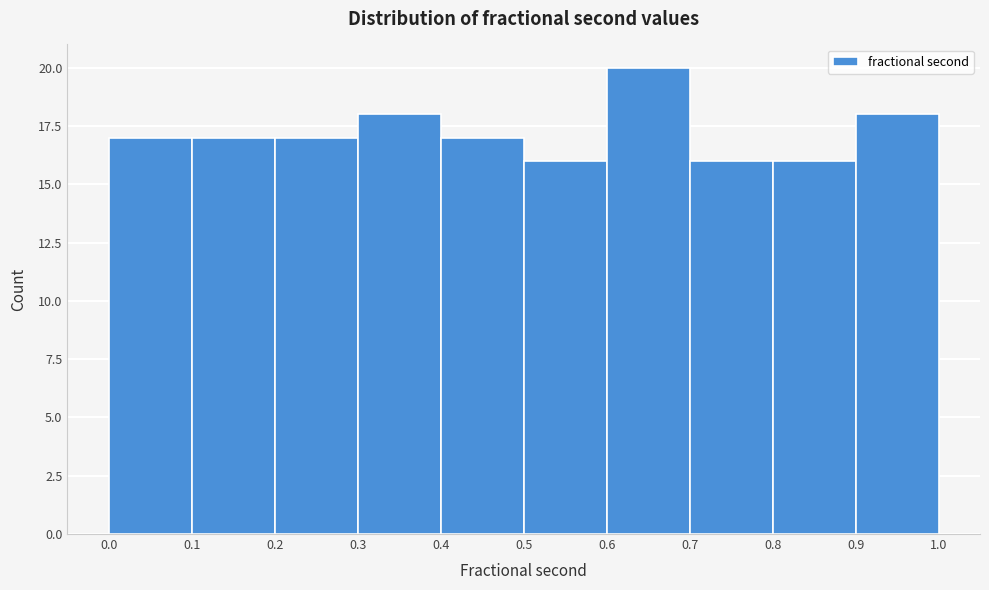

Over which range of the x-axis is the bar tallest?

0.6 to 0.7